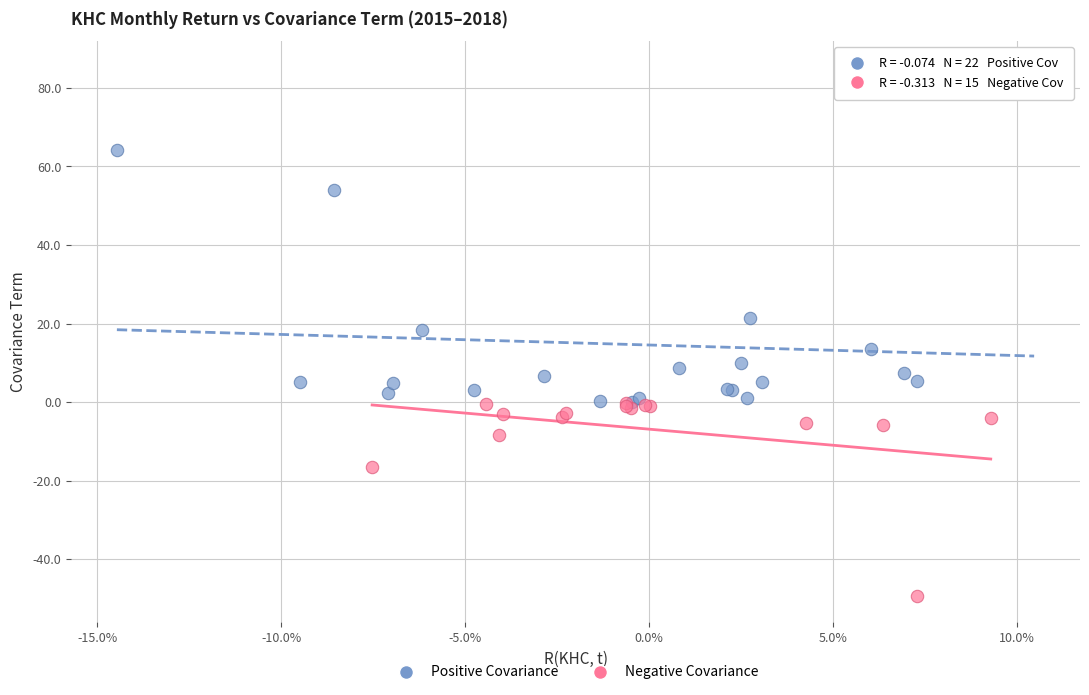

Which series reaches the maximum Y coordinate?

Positive Covariance